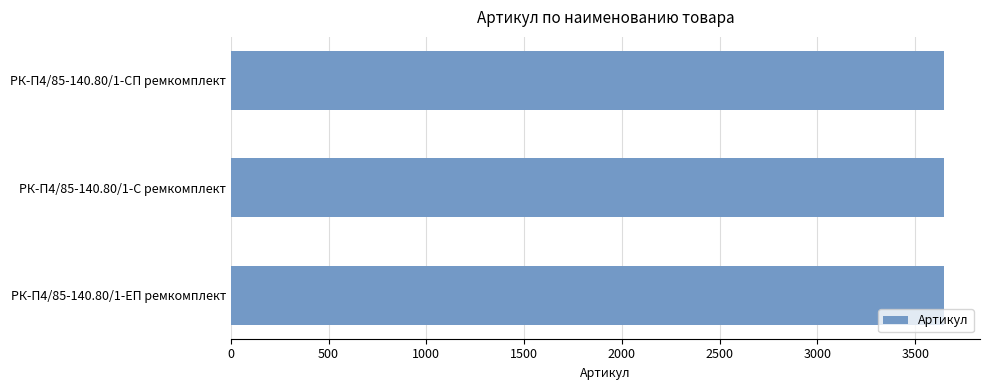

What is the label of the 2nd bar from the bottom?

РК-П4/85-140.80/1-С ремкомплект